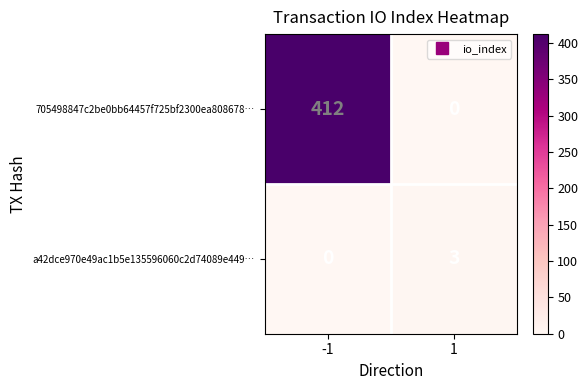

How many data points does each series have?

2